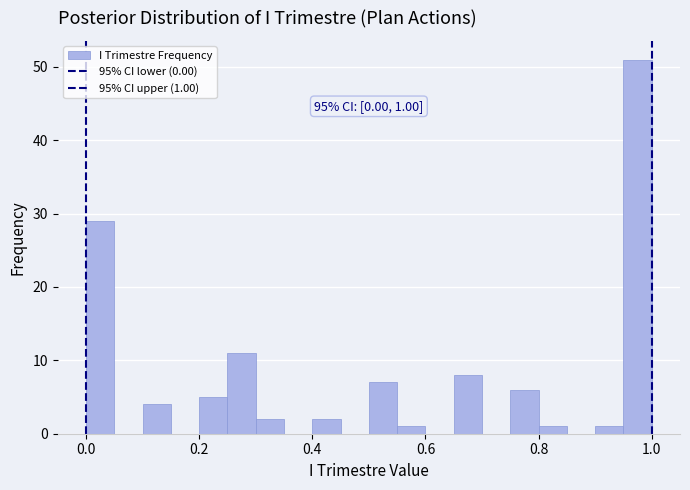

Read against the x-axis, roughly where is the centre of the tallest bar?

0.98